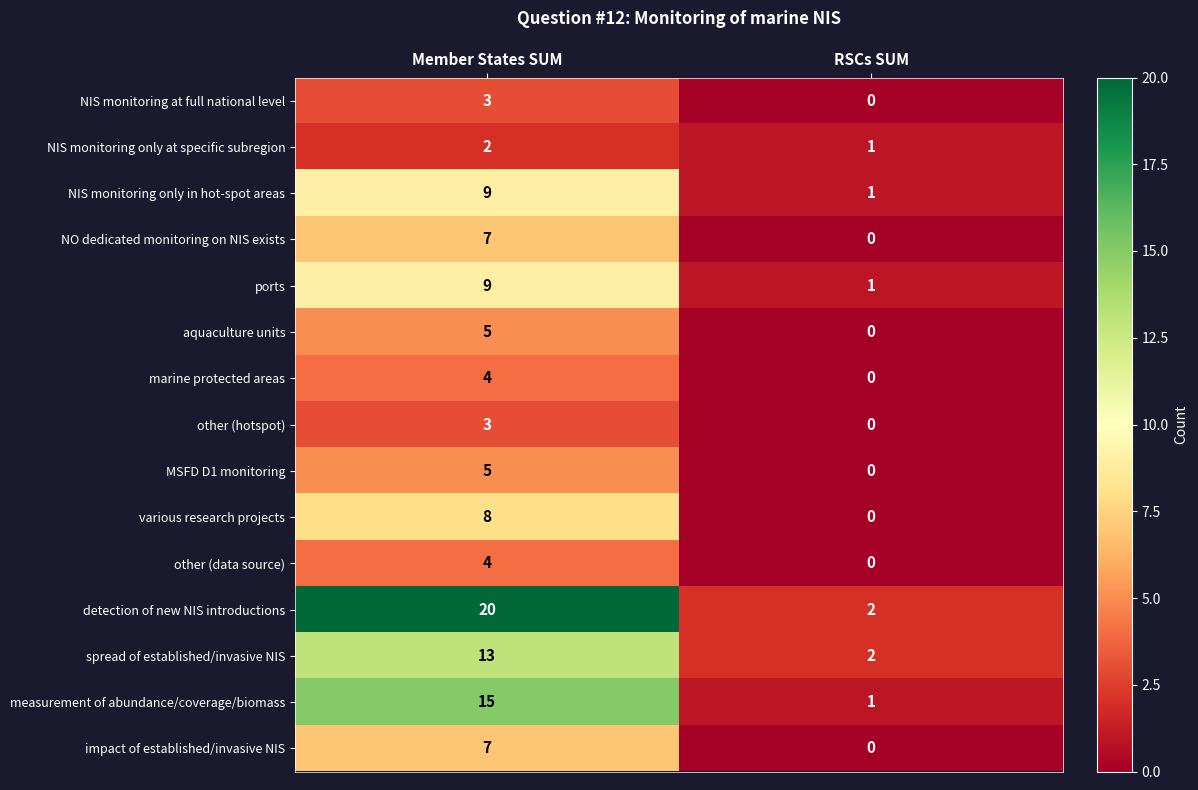

What is the difference between the NO dedicated monitoring on NIS exists values at Member States SUM and RSCs SUM?

7